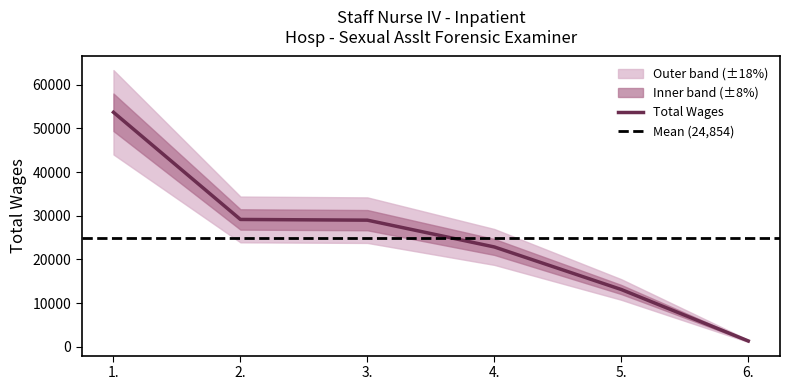

Reading right to left, transcribe all the data shown in this chart.

1319	13103	22851	28990	29154	53704